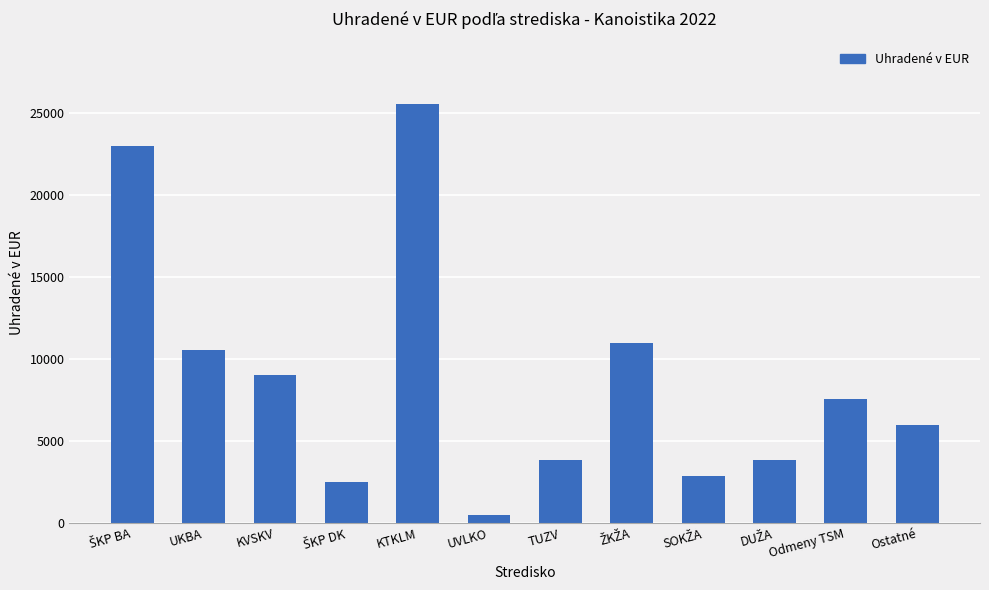

Which has a higher value, TUZV or UKBA?

UKBA